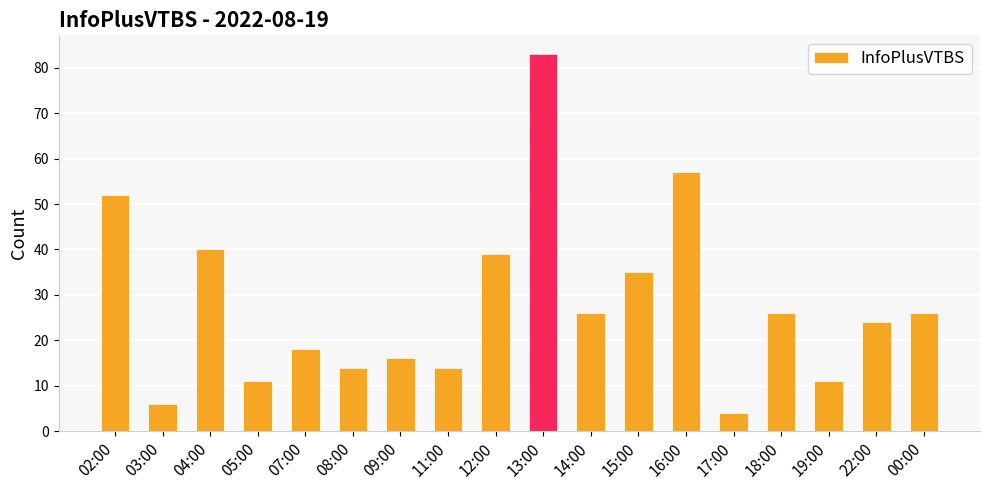

What is the greatest value displayed?

83